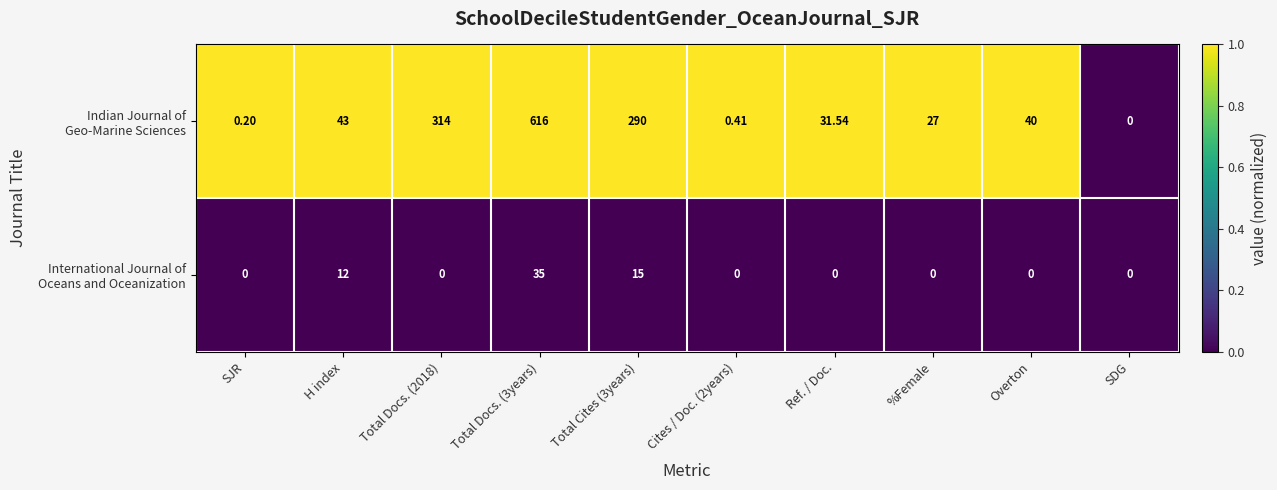

What is the spread (max minus min) of values at %Female?

27.0